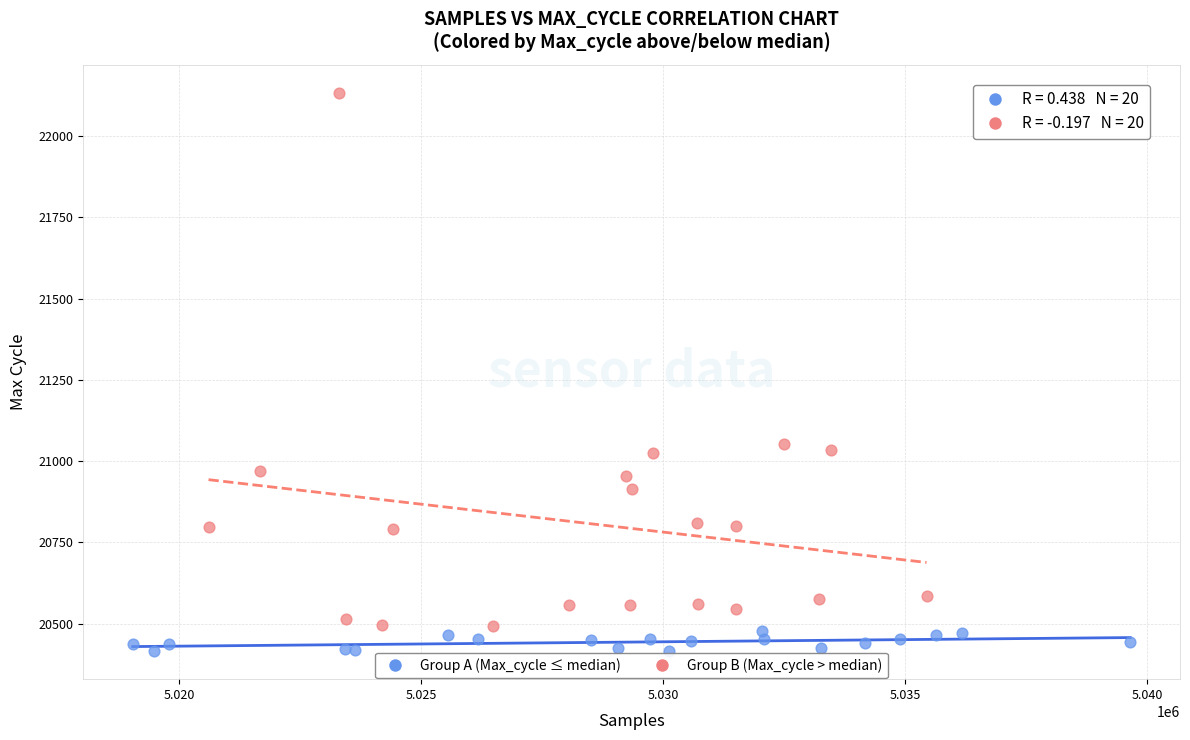

Which series has the widest spread of Y values?

Group B (Max_cycle > median)